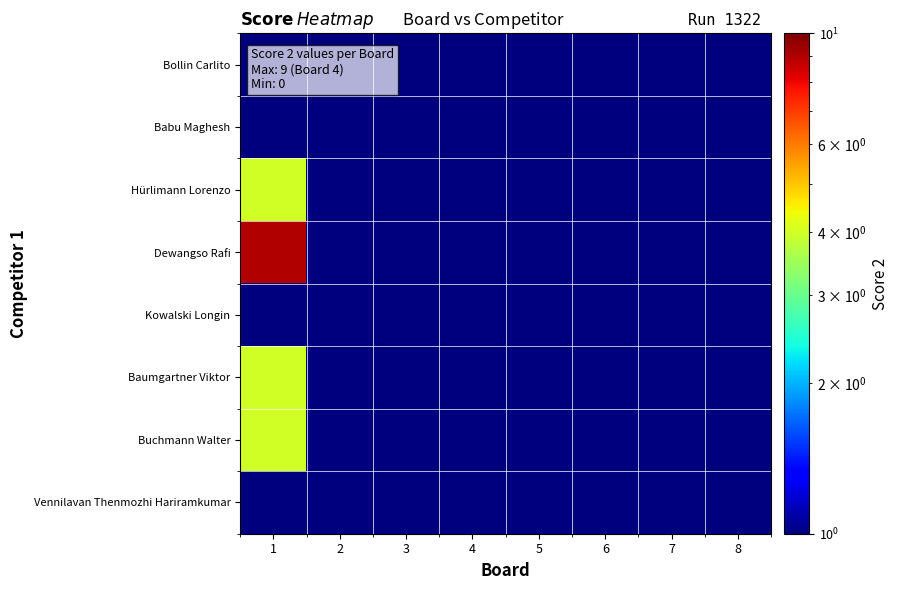

Count the number of categories in the chart.

8